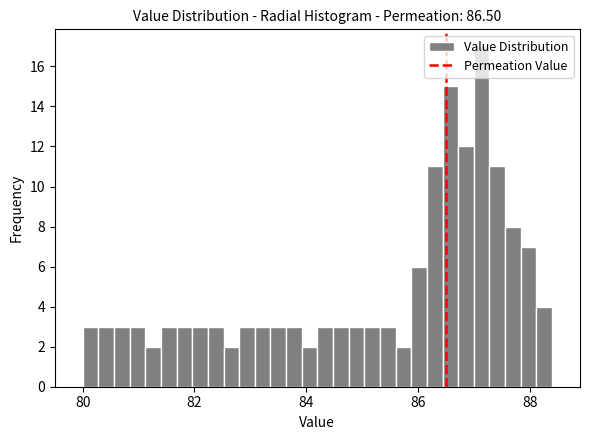

Around what value on the x-axis is the tallest bar? Give the approximate position of its centre, as read against the axis.

87.2